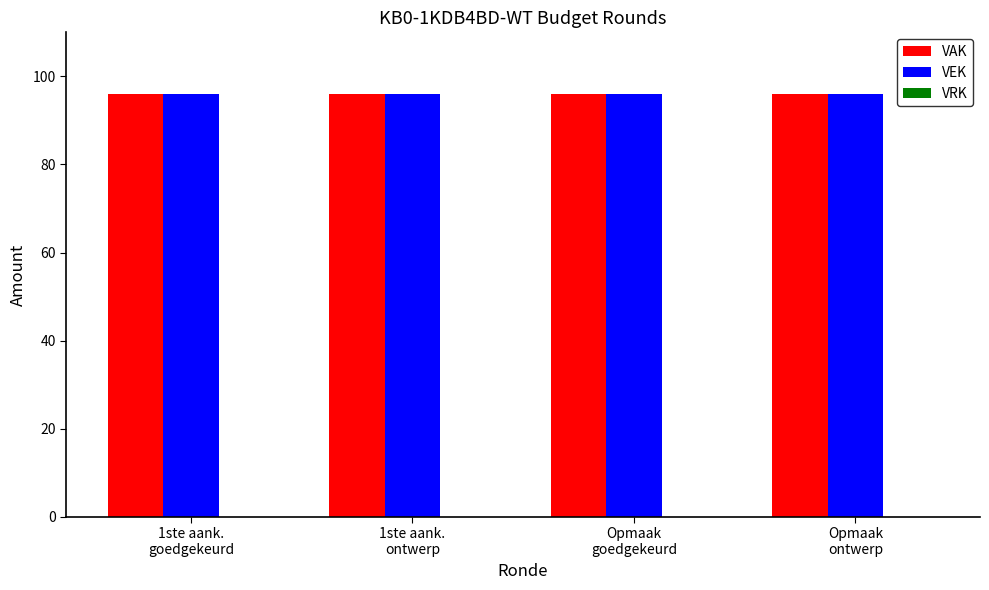

Reading left to right, what are all the values shown in this chart?

VAK: 1ste aank.
goedgekeurd=96	1ste aank.
ontwerp=96	Opmaak
goedgekeurd=96	Opmaak
ontwerp=96
VEK: 1ste aank.
goedgekeurd=96	1ste aank.
ontwerp=96	Opmaak
goedgekeurd=96	Opmaak
ontwerp=96
VRK: 1ste aank.
goedgekeurd=0	1ste aank.
ontwerp=0	Opmaak
goedgekeurd=0	Opmaak
ontwerp=0